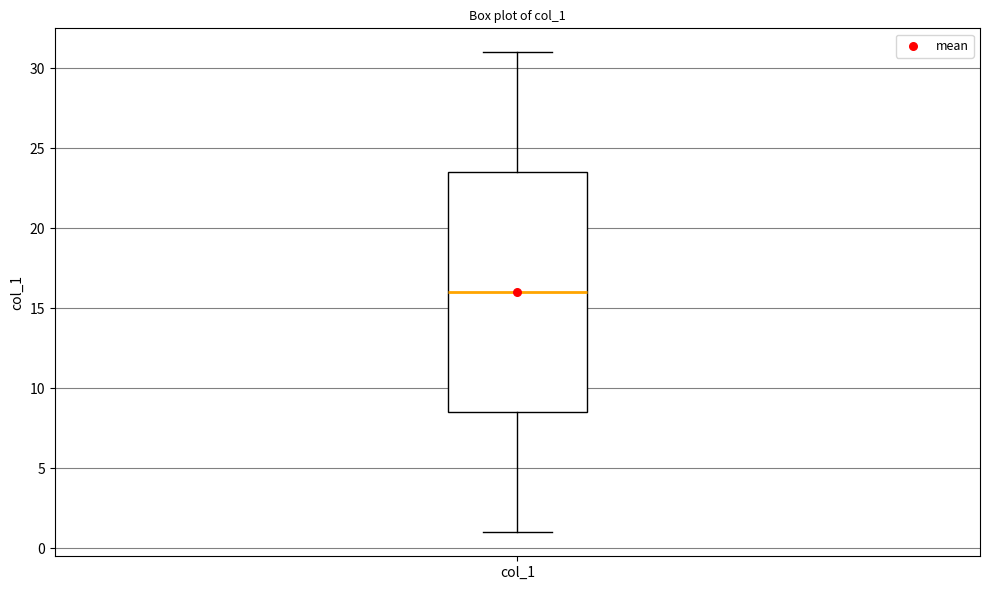

Read this box plot against the y-axis: the position of the median line, the range covered by the box, and the ends of both whiskers. The values are not printed on the chart, so give them approximately, as read against the axis.

median 16.0, box 8.5 to 23.5, whiskers 1.0 to 31.0